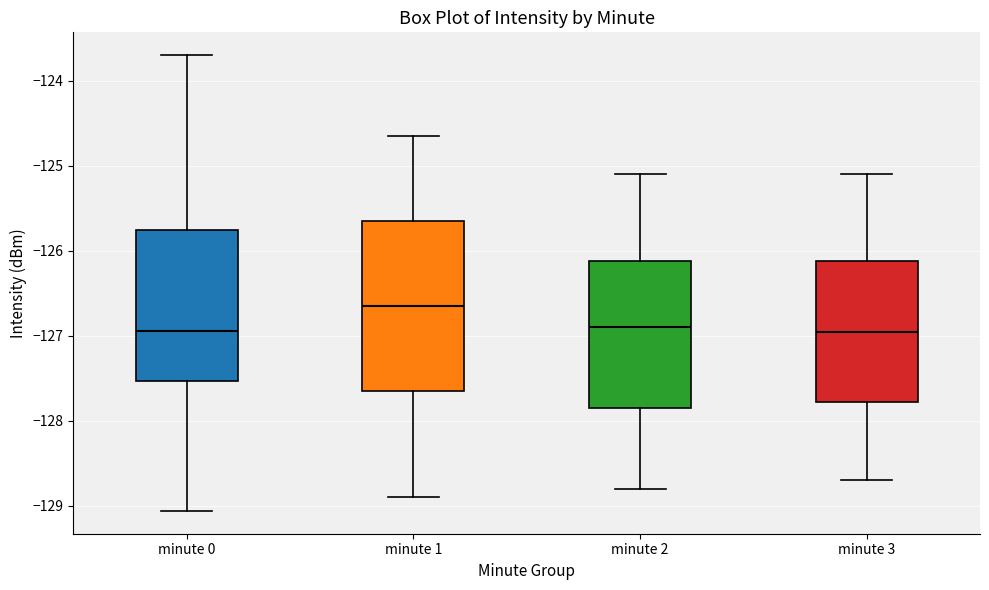

Reading left to right, transcribe this box plot: for each box, give where its median line is, the range the box spans, and where its two whiskers end, as read against the y-axis. The values are not printed on the chart, so give them approximately, as read against the axis.

minute 0: median -126.9, box -127.5 to -125.8, whiskers -129.1 to -123.7
minute 1: median -126.6, box -127.6 to -125.6, whiskers -128.9 to -124.7
minute 2: median -126.9, box -127.8 to -126.1, whiskers -128.8 to -125.1
minute 3: median -126.9, box -127.8 to -126.1, whiskers -128.7 to -125.1